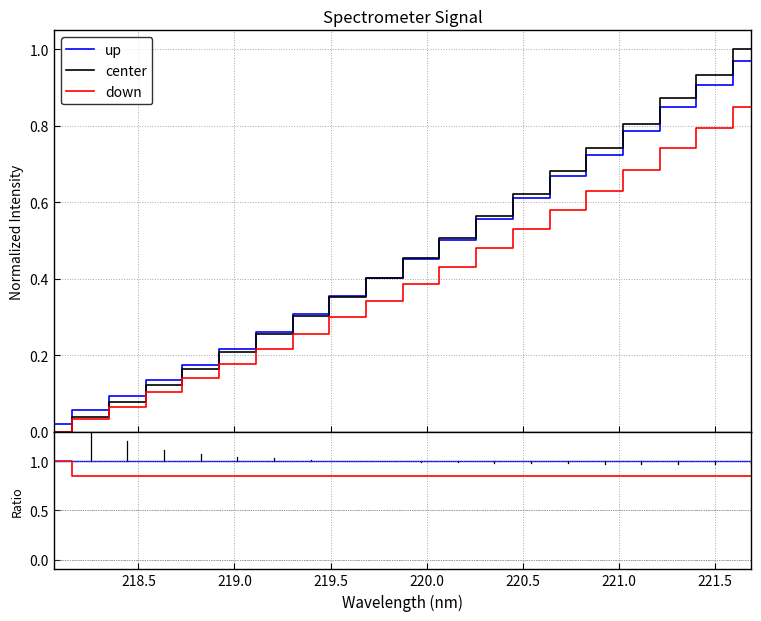

How many lines are shown in the chart?

3